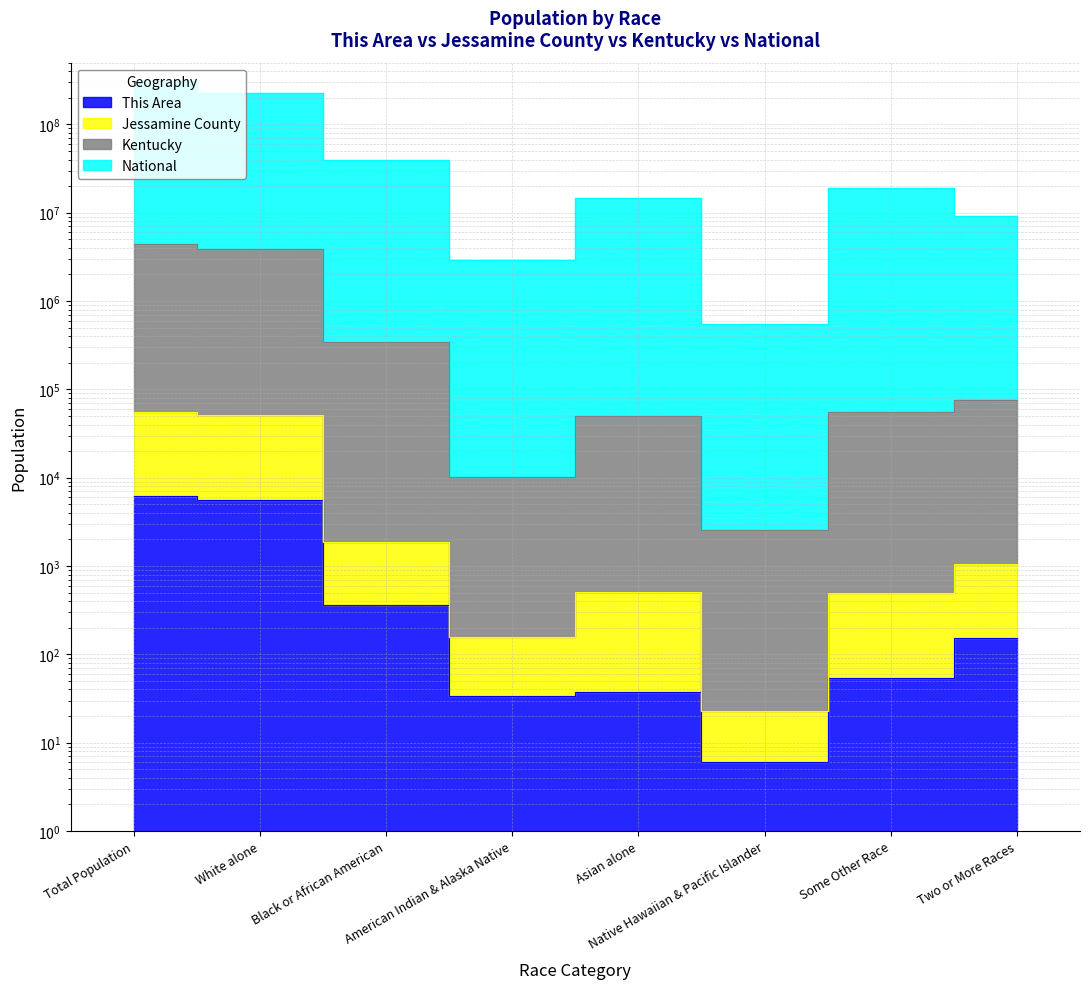

At which label does Jessamine County reach its peak?

Total Population